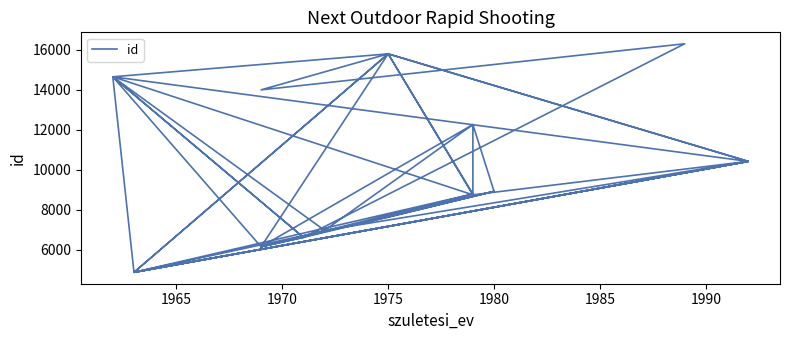

True or false: the data shows 12982 at 38.

False